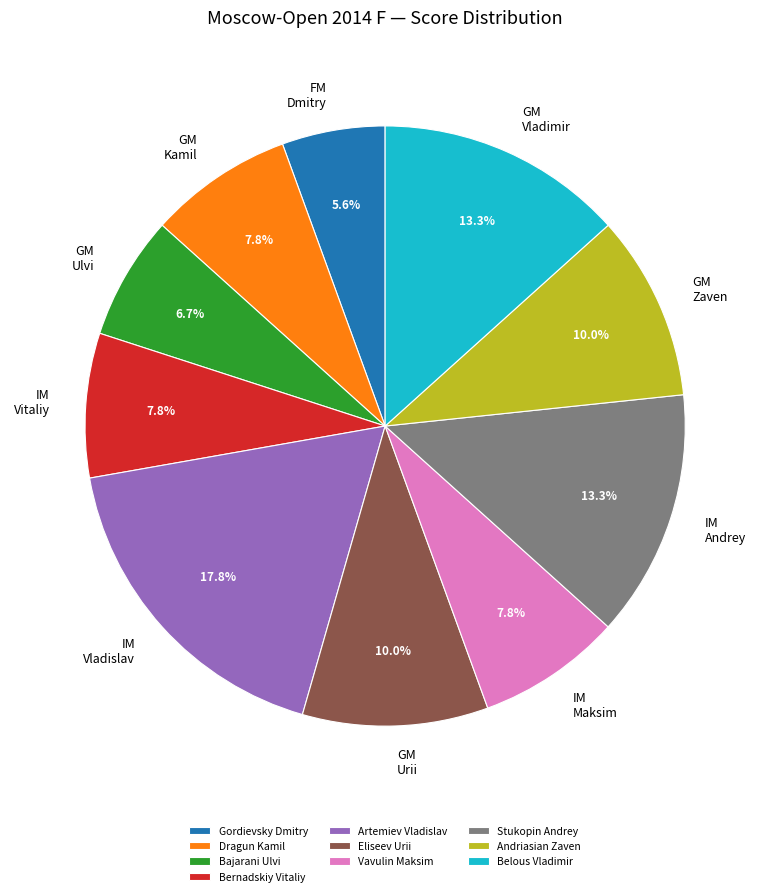

What is the smallest slice in the pie chart?

Gordievsky Dmitry